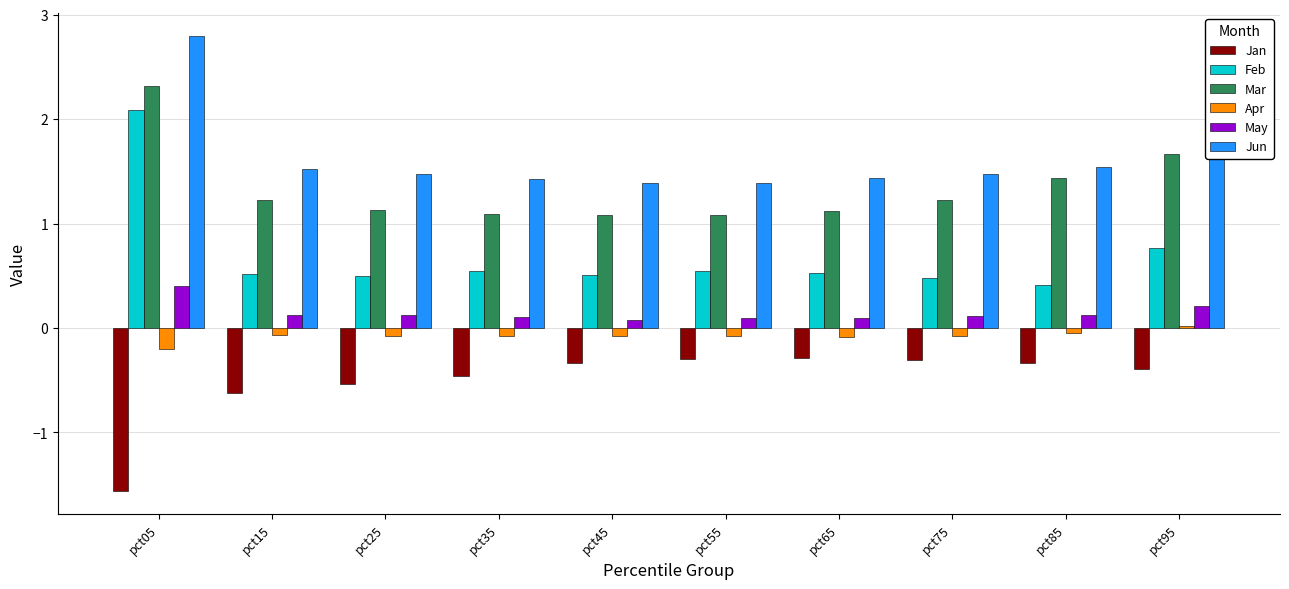

True or false: Feb has a value of 0.5 at pct65.

True